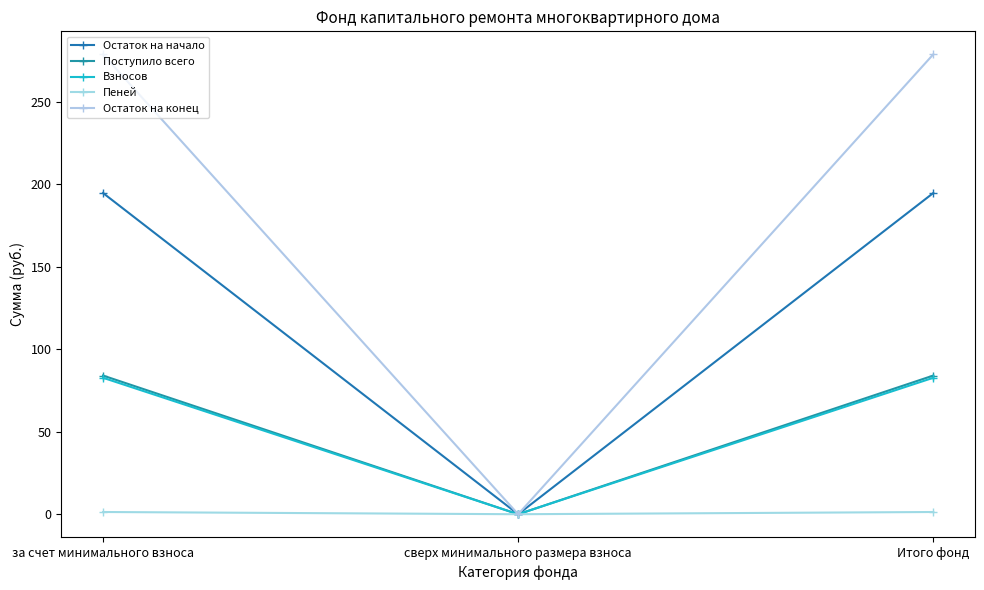

Reading right to left, extract all data points from this chart.

Остаток на начало: 194.7	0.0	194.7
Поступило всего: 84.0	0.0	84.0
Взносов: 82.7	0.0	82.7
Пеней: 1.4	0.0	1.4
Остаток на конец: 278.7	0.0	278.7